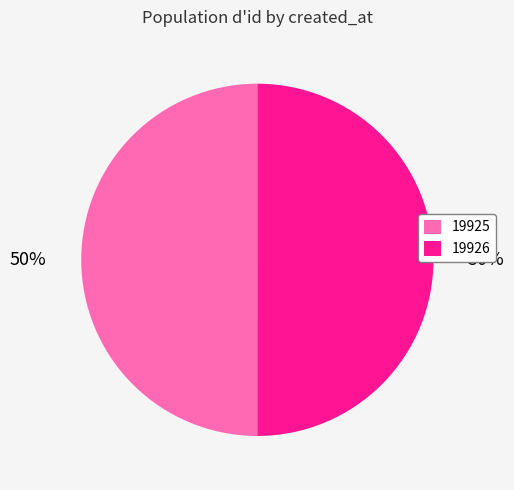

What is the ratio of the value at 19926 to the value at 19925?

1.0